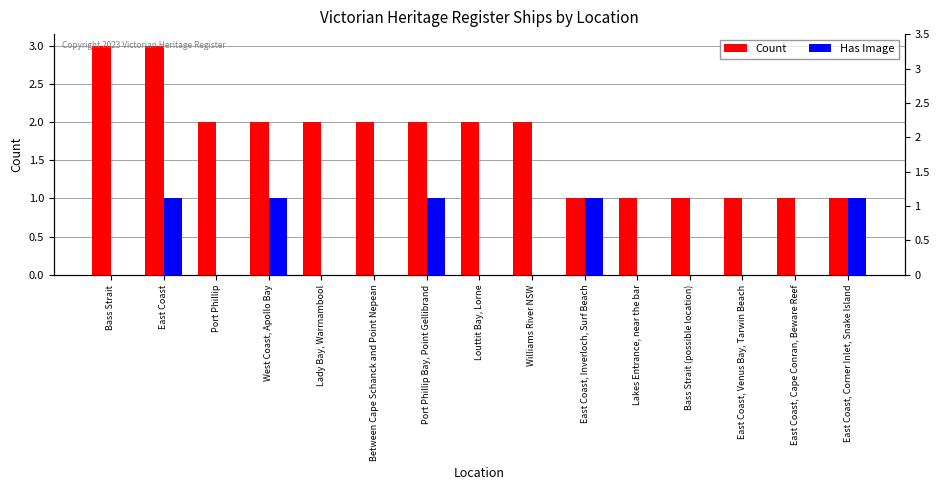

What are all the series names shown in the legend?

Count, Has Image